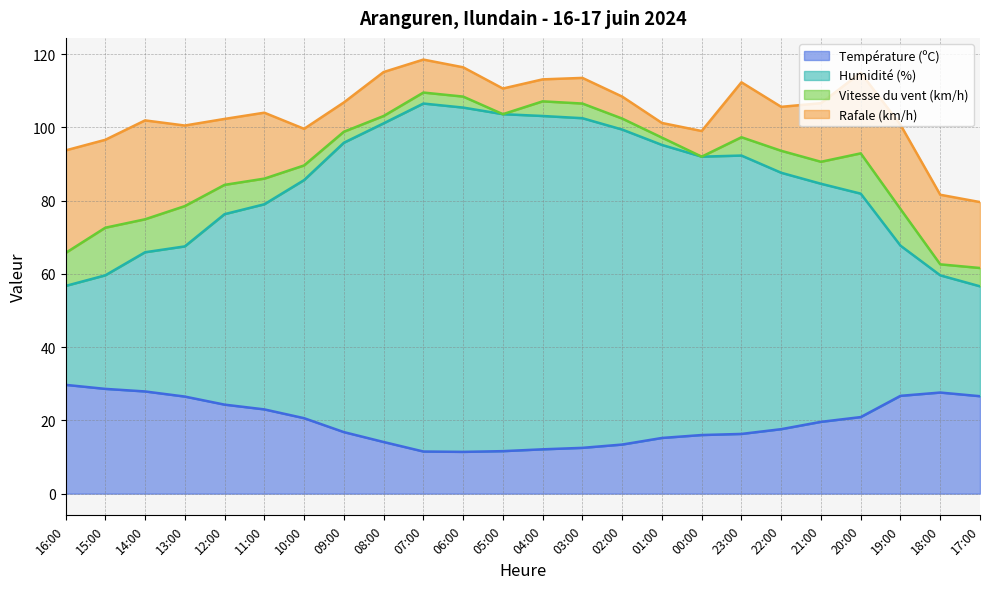

What is the minimum value shown in the chart?

11.4